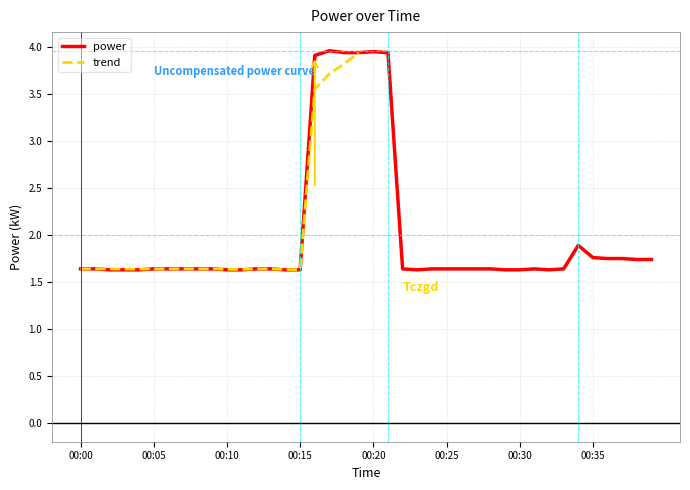

What is the value of the 10th point from the left?

1.6